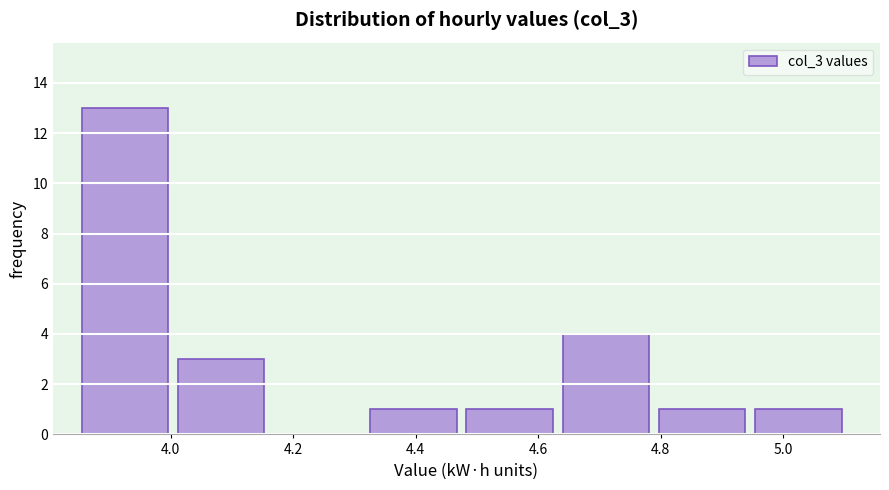

Reading left to right, transcribe this chart: for each bar, give the range it covers on the x-axis and its height. Neither the bar edges nor the heights are printed on the chart, so give them approximately, as read against the axes.

3.86 to 4.02: 13
4.02 to 4.16: 3
4.16 to 4.32: 0
4.32 to 4.48: 1
4.48 to 4.64: 1
4.64 to 4.80: 4
4.80 to 4.96: 1
4.96 to 5.12: 1